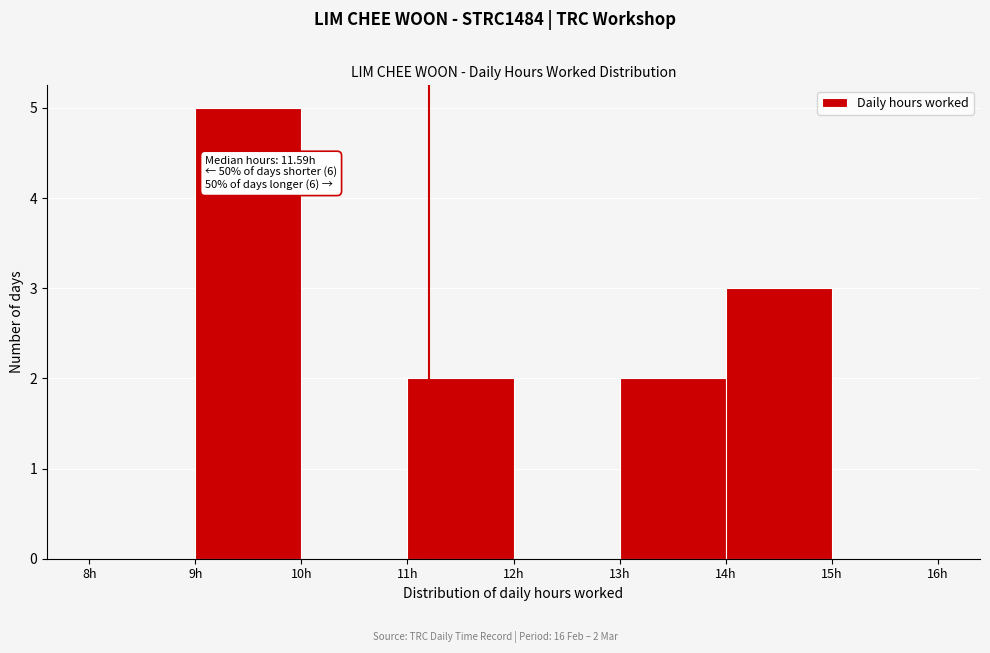

Which range on the x-axis has the tallest bar?

9 to 10